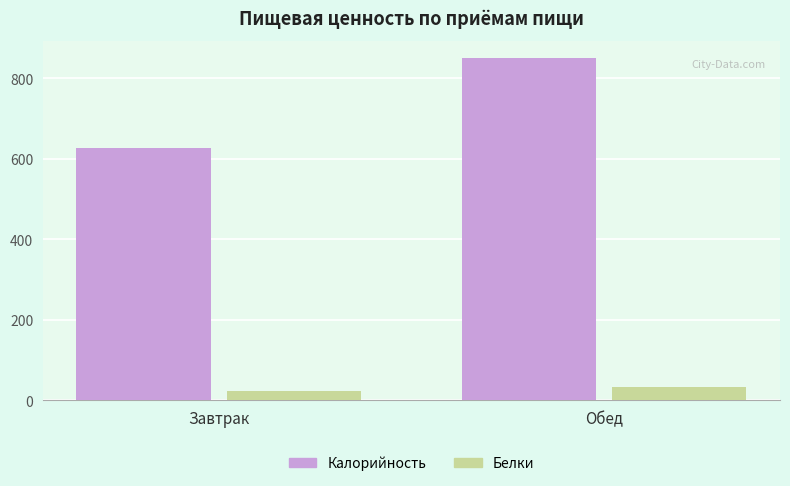

At which label does Белки first exceed 34?

Обед